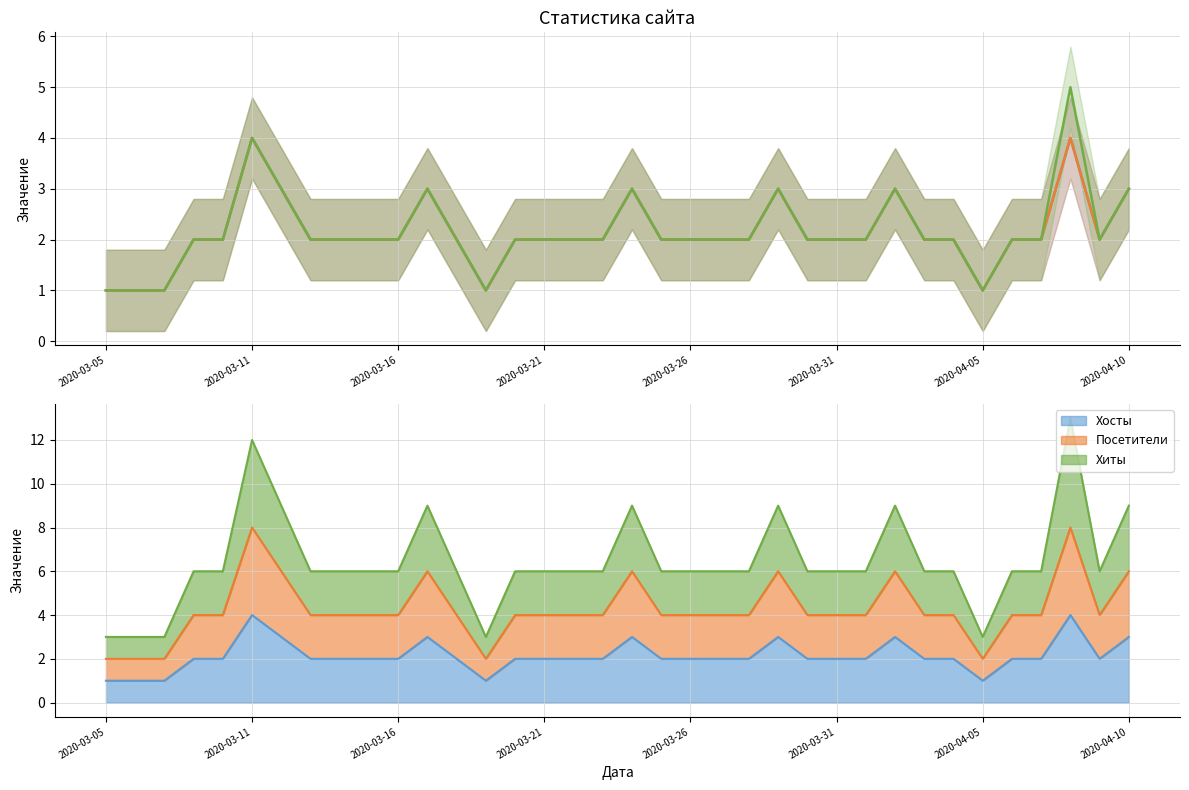

What is the average value of the Хиты series?

2